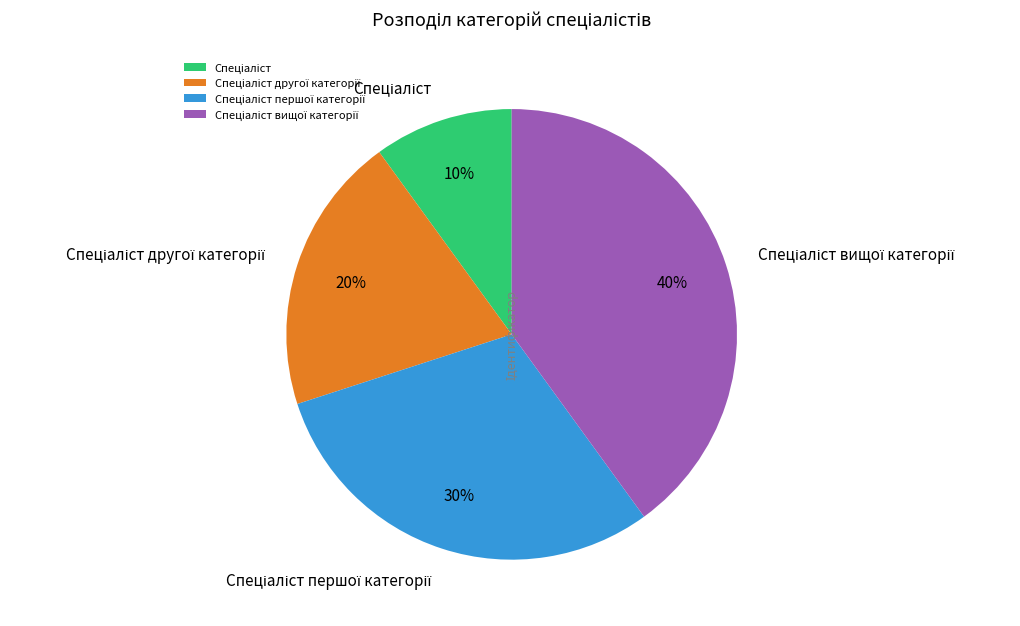

To the nearest percent, what is the average slice percentage?

25%